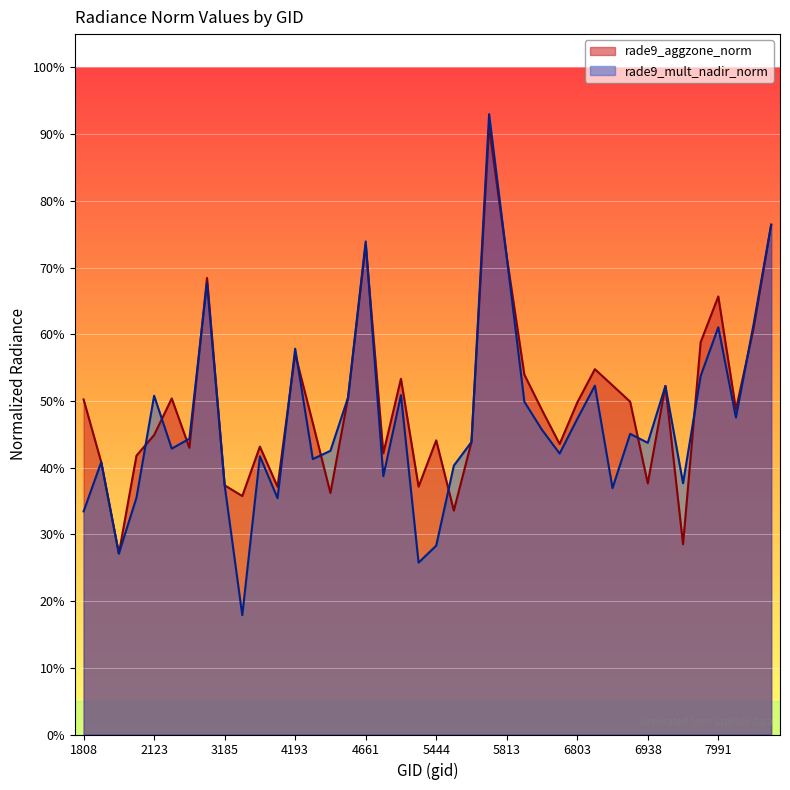

Which series has the largest total across all categories?

rade9_aggzone_norm